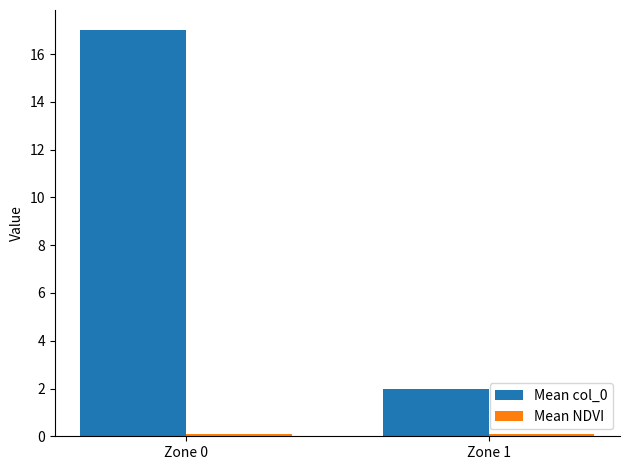

What is the sum of the Mean col_0 values at Zone 0 and Zone 1?

19.0